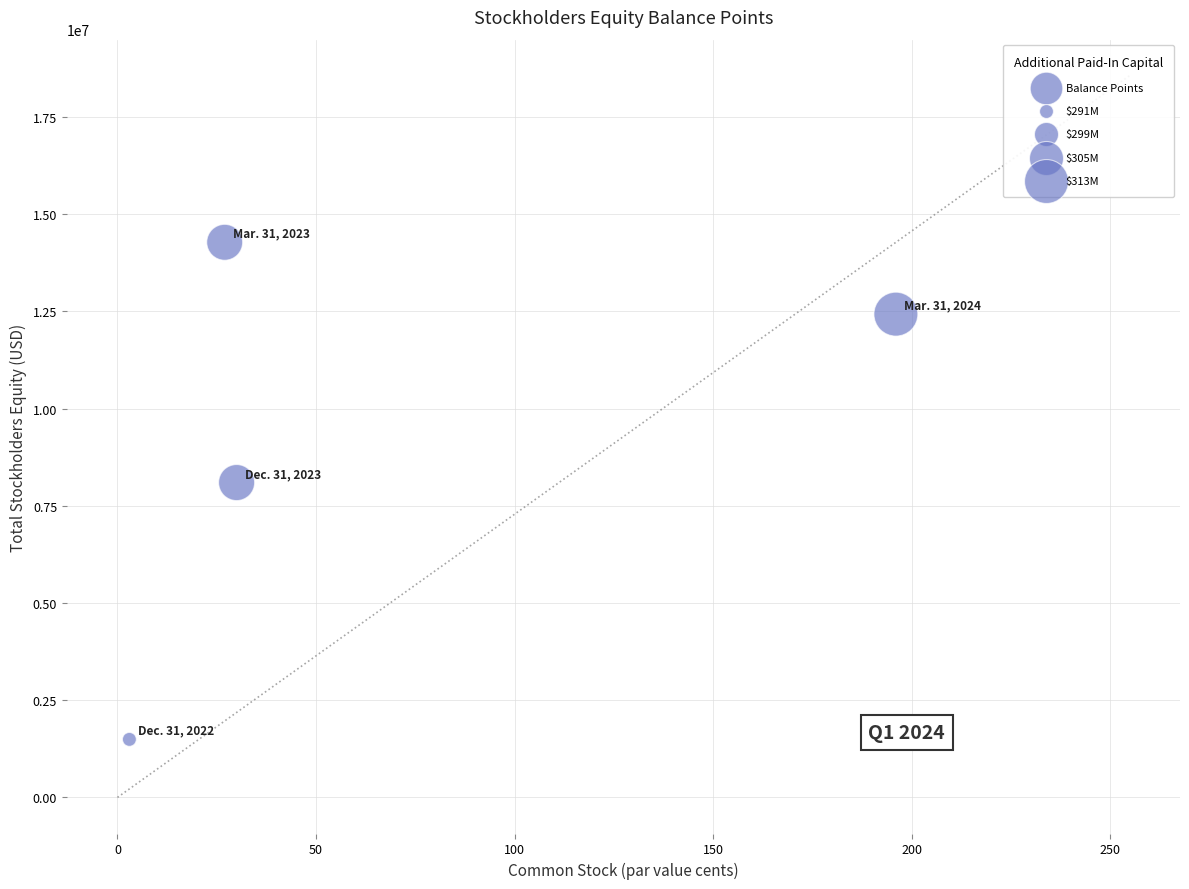

What Y value in the scatter plot is closest to 7885227?

8098107